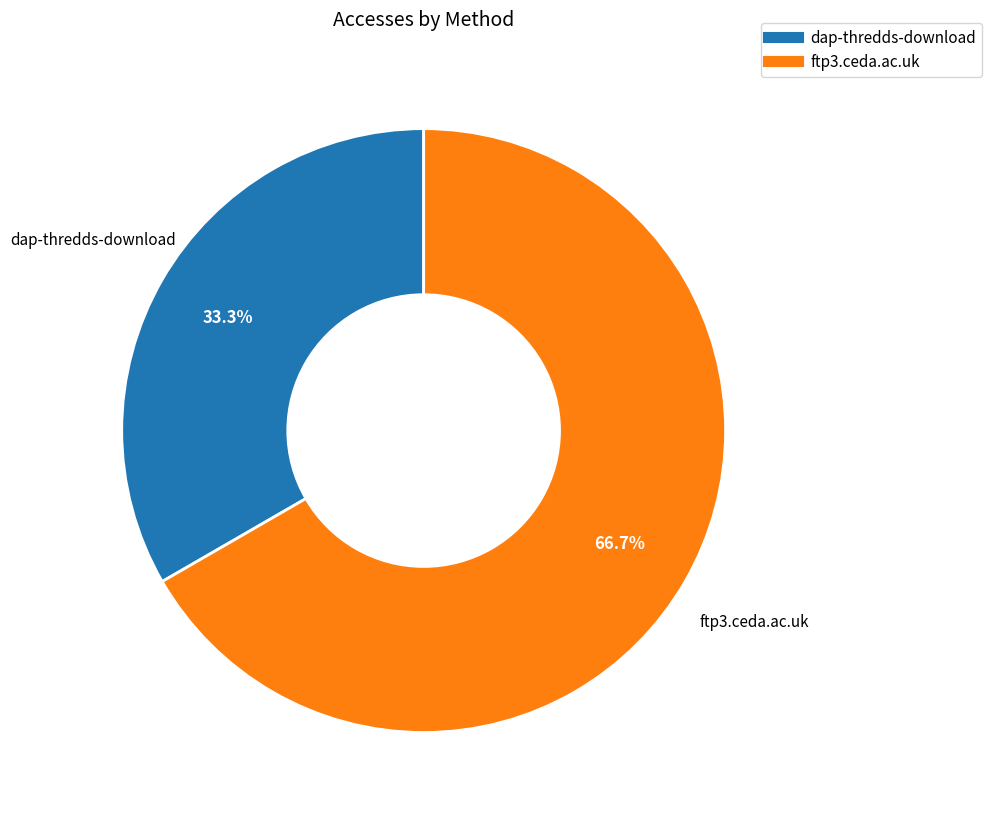

The ftp3.ceda.ac.uk slice represents 67% of the pie. True or false?

True